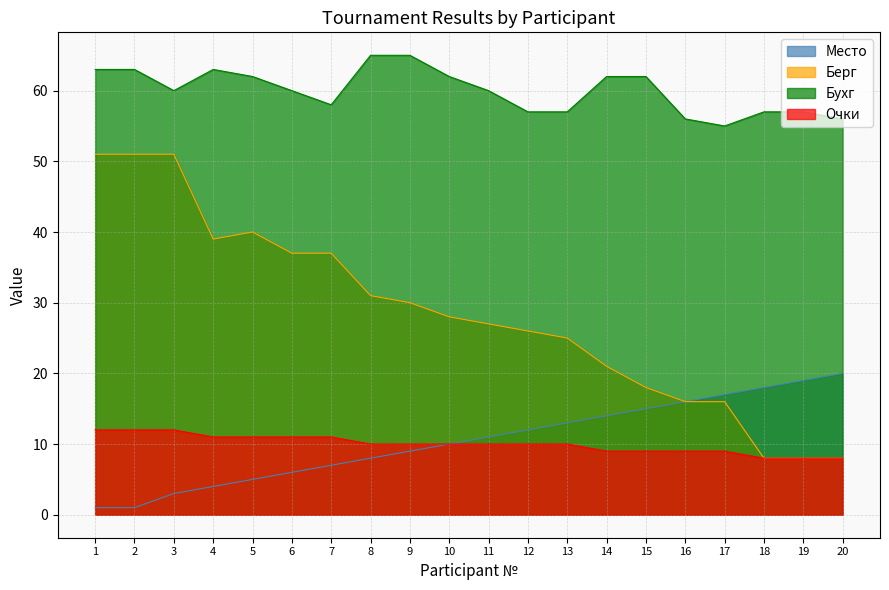

True or false: Бухг and Очки cross at least once.

False